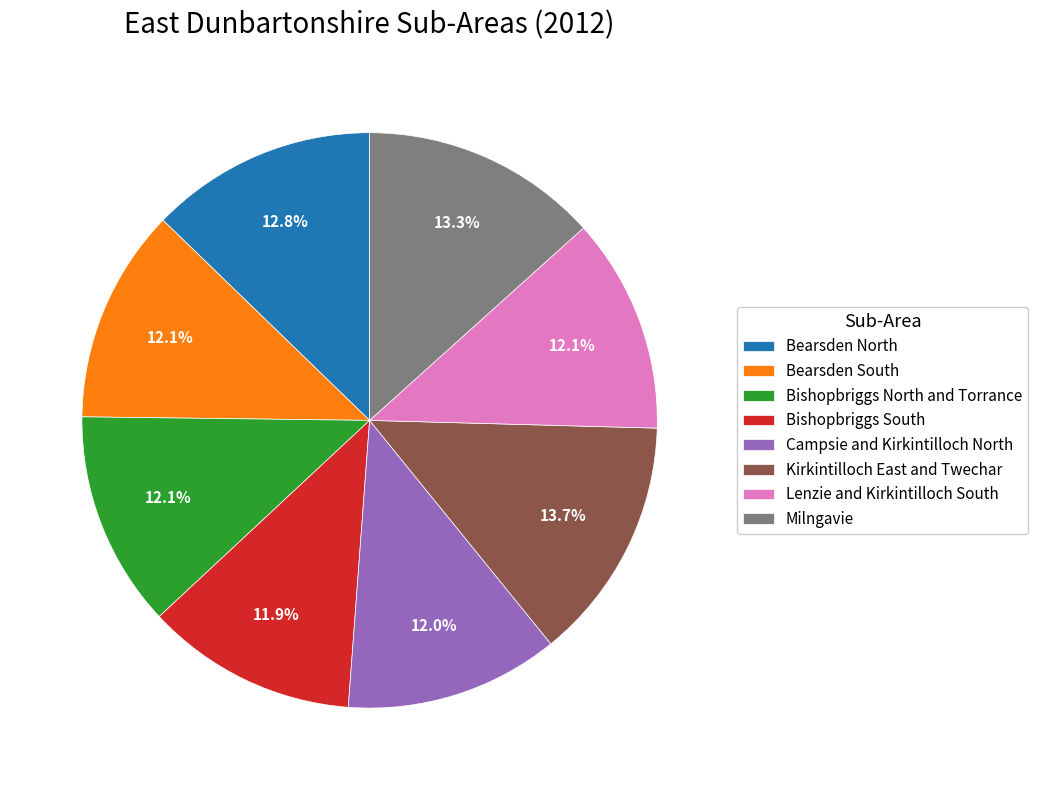

To the nearest percent, what is the average slice percentage?

12%